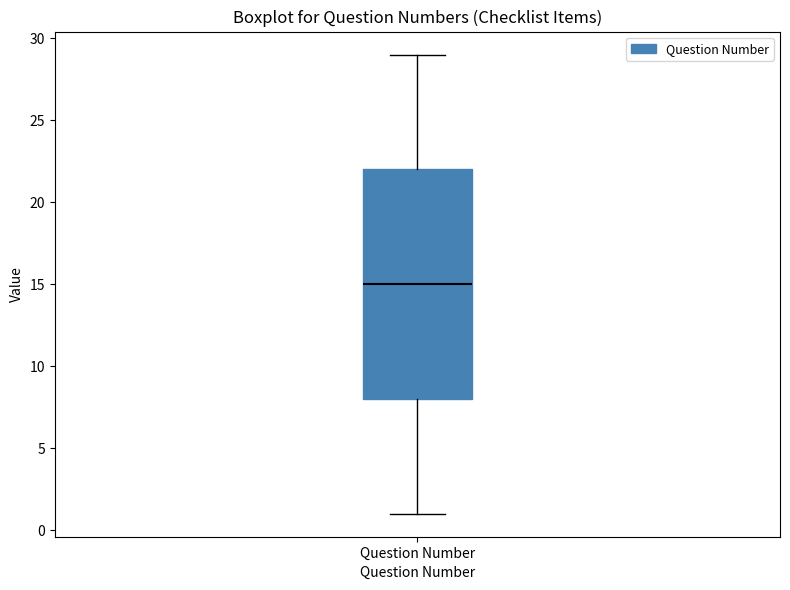

Read this box plot against the y-axis: the position of the median line, the range covered by the box, and the ends of both whiskers. The values are not printed on the chart, so give them approximately, as read against the axis.

median 15, box 8 to 22, whiskers 1 to 29